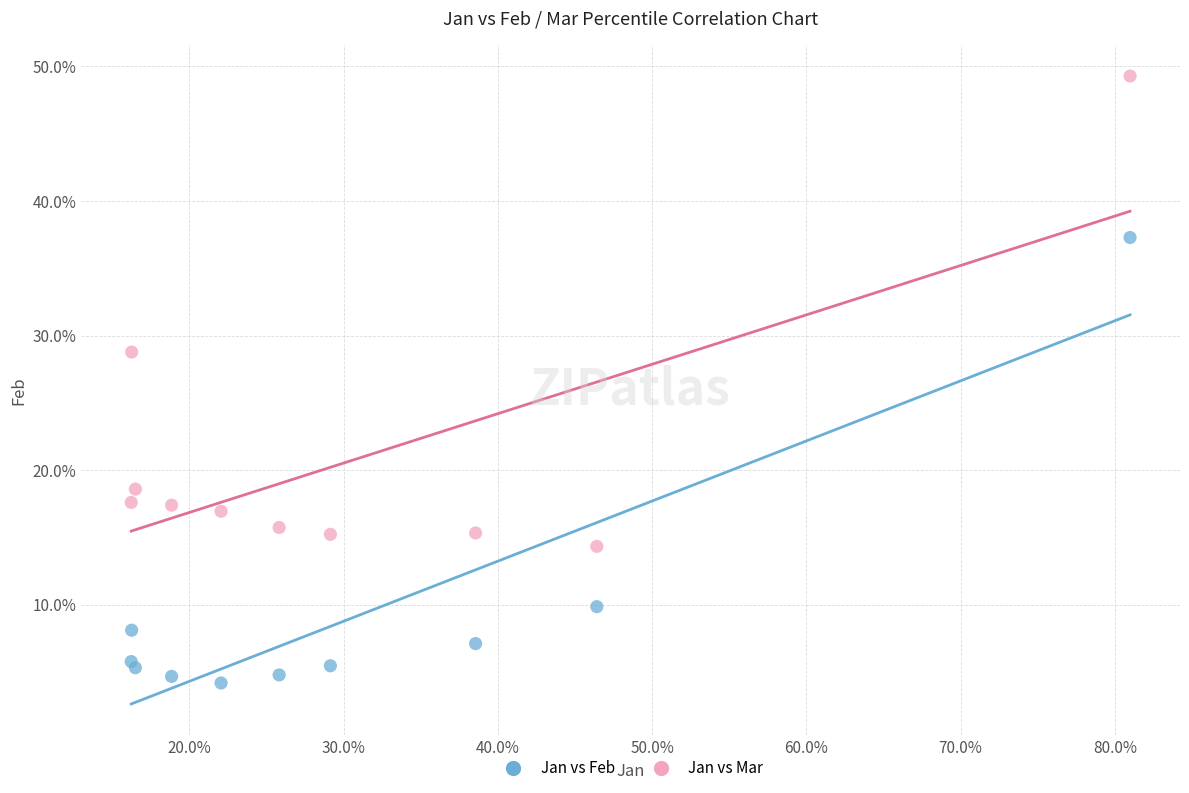

What are all the series names shown in the legend?

Jan vs Feb, Jan vs Mar